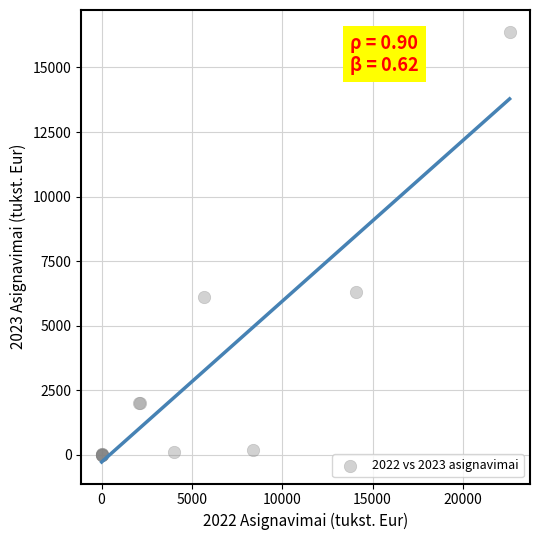

What Y value in the scatter plot is closest to 8196?

6291.7